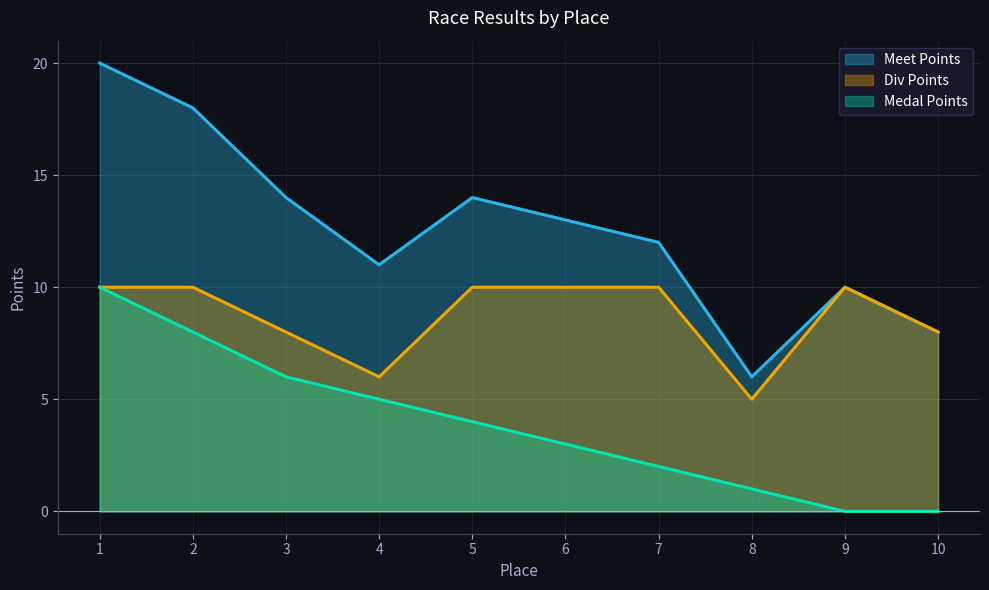

What value does the Div Points series have at 1?

10